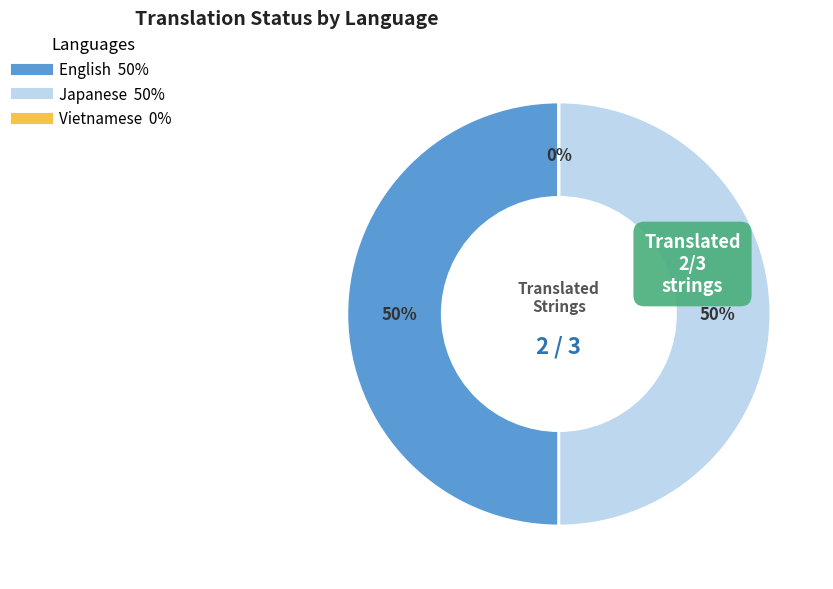

Does Vietnamese account for over 50% of the chart?

No